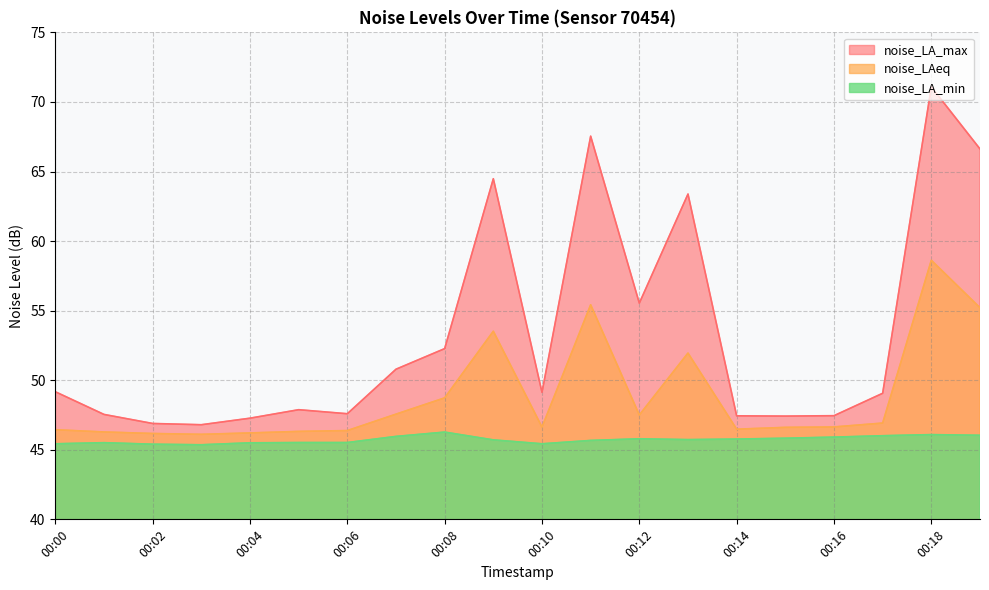

What is the total value across all series at 00:06?

139.5